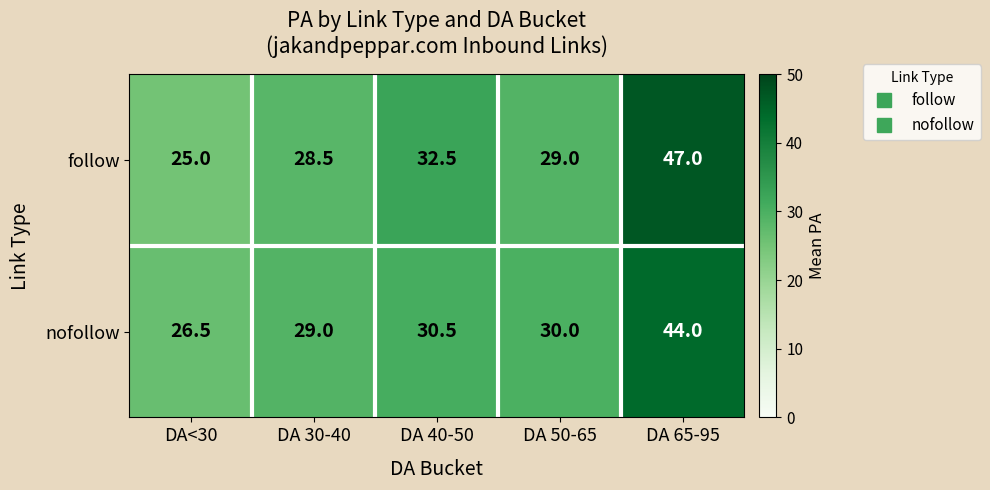

The follow series shows 6.4 at DA 50-65. True or false?

False